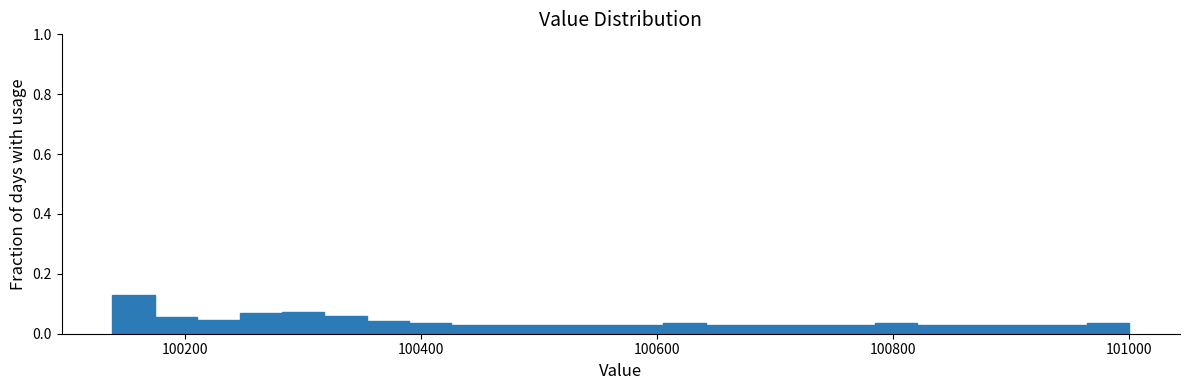

Around what value on the x-axis is the tallest bar? Give the approximate position of its centre, as read against the axis.

100160